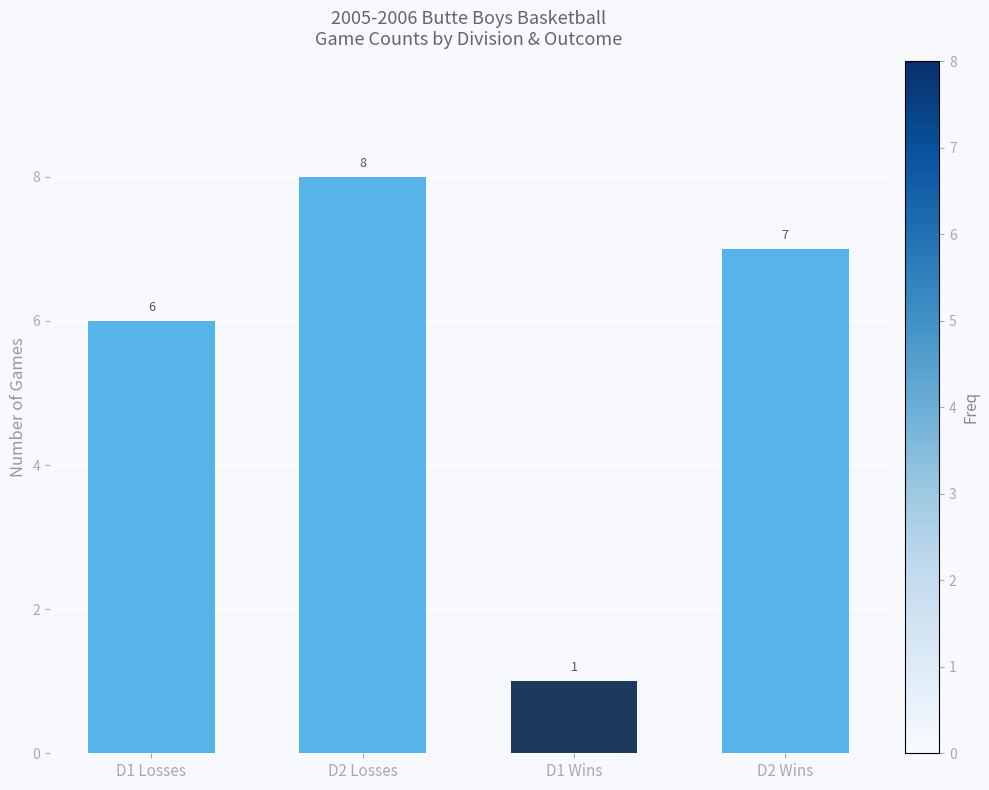

What value does the data have at D1 Wins?

1